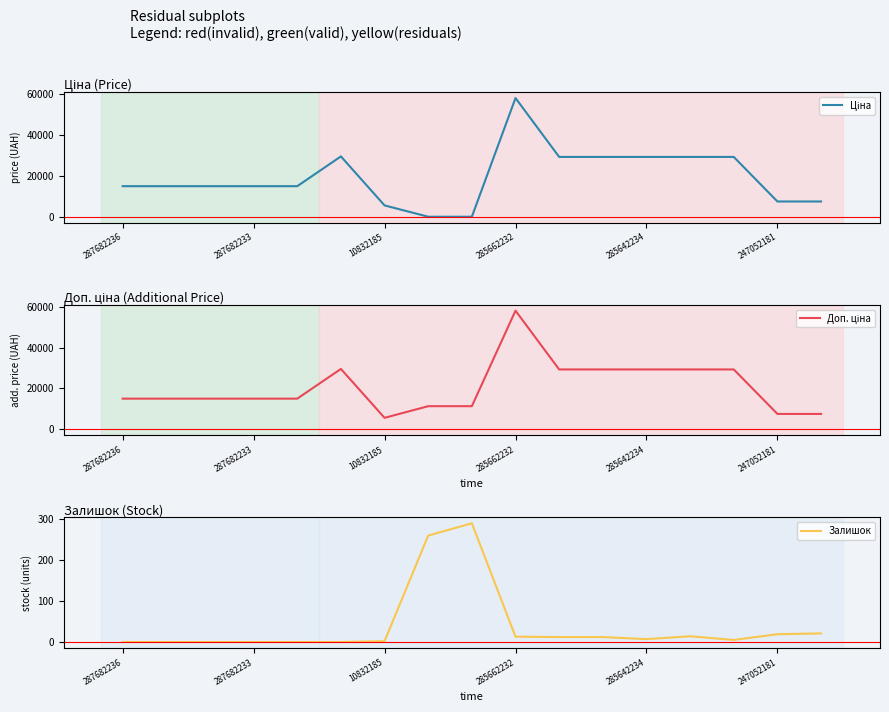

What value does the Ціна series have at 7?

113.3